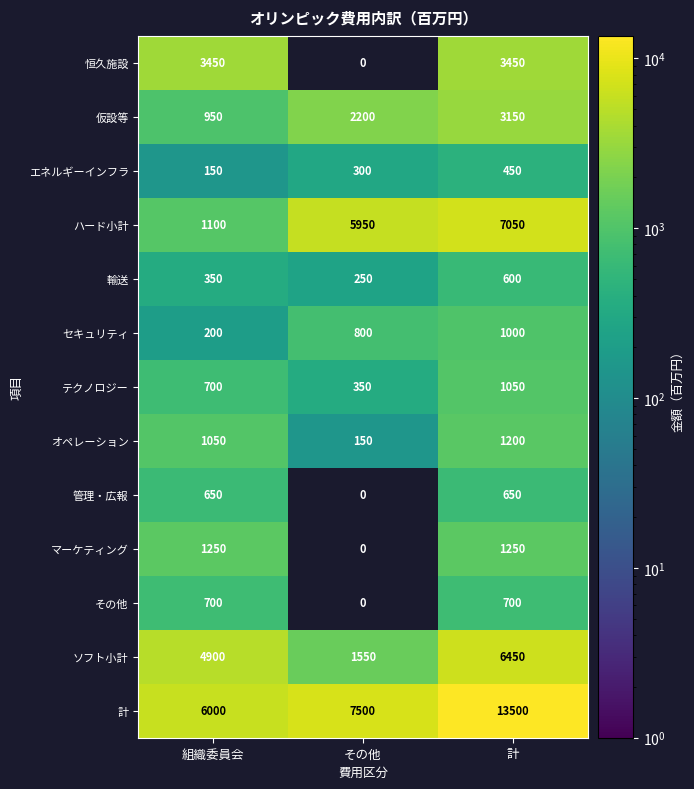

Is the value of ソフト小計 at その他 greater than the value of テクノロジー at 計?

Yes